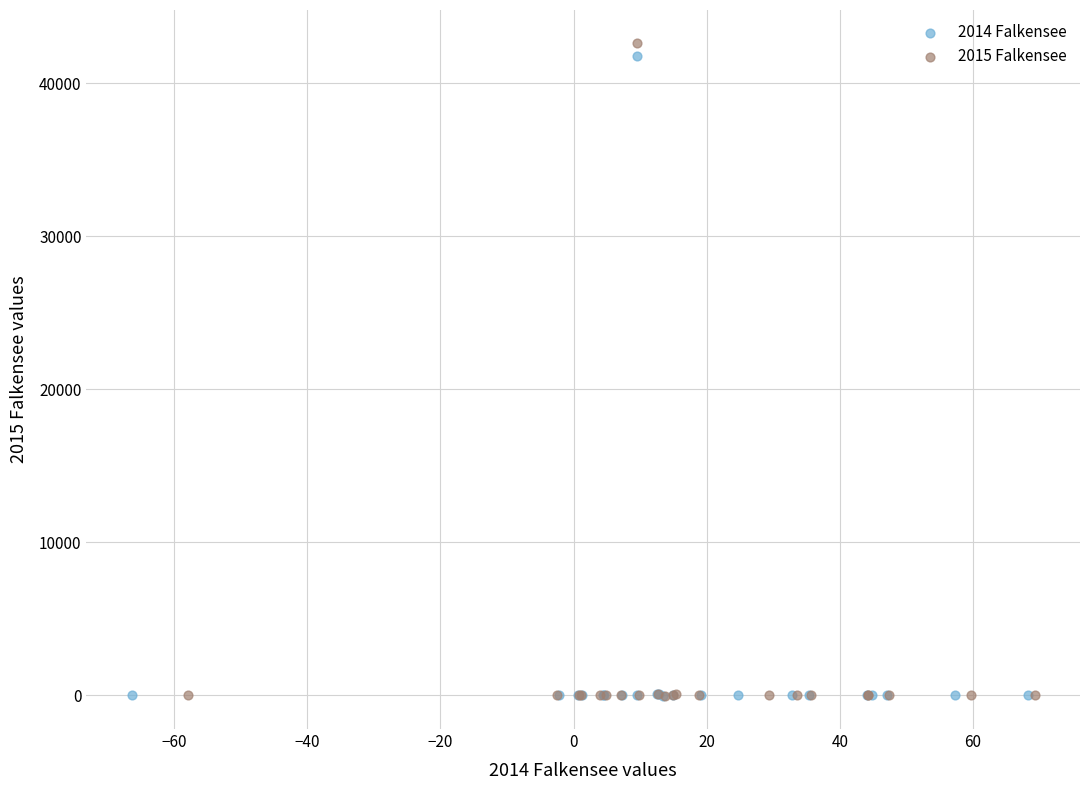

What are all the series names shown in the legend?

2014 Falkensee, 2015 Falkensee